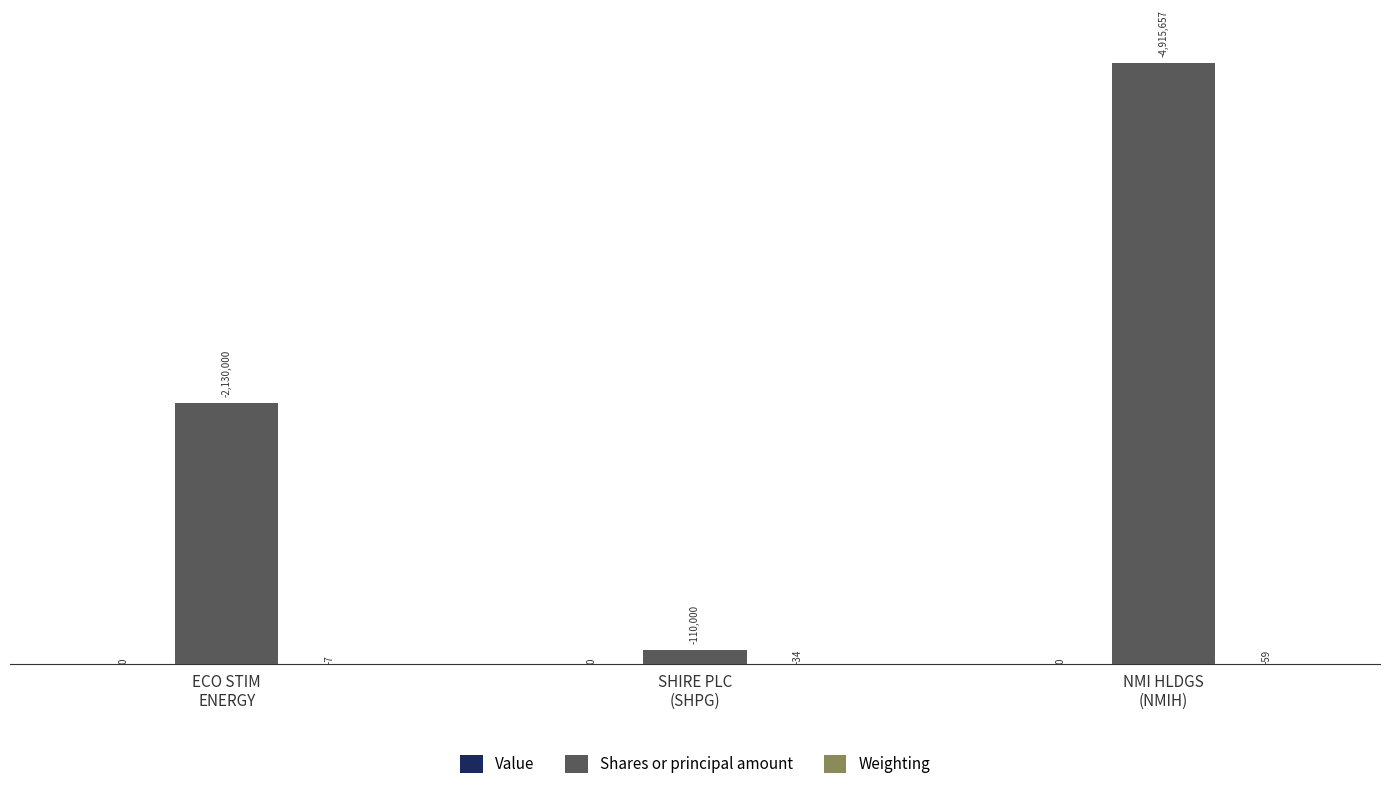

Does the chart contain stacked bars?

No